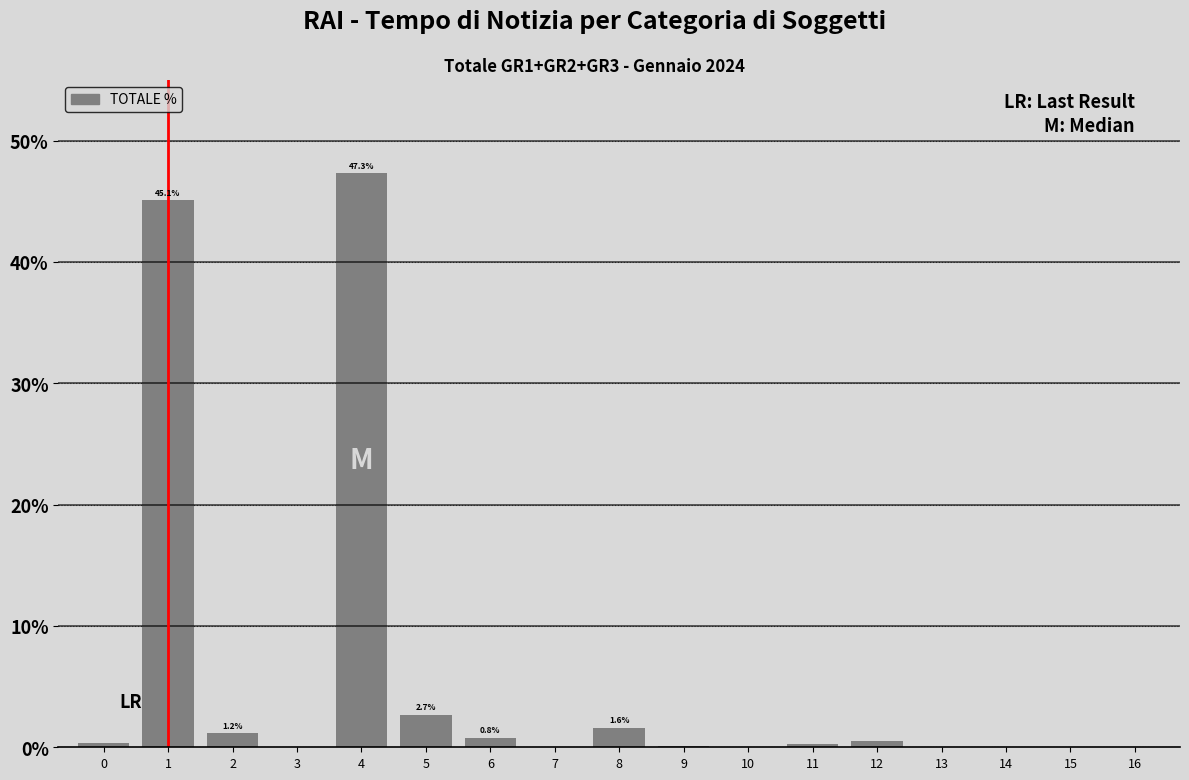

The value at 16 is 0.0. True or false?

True